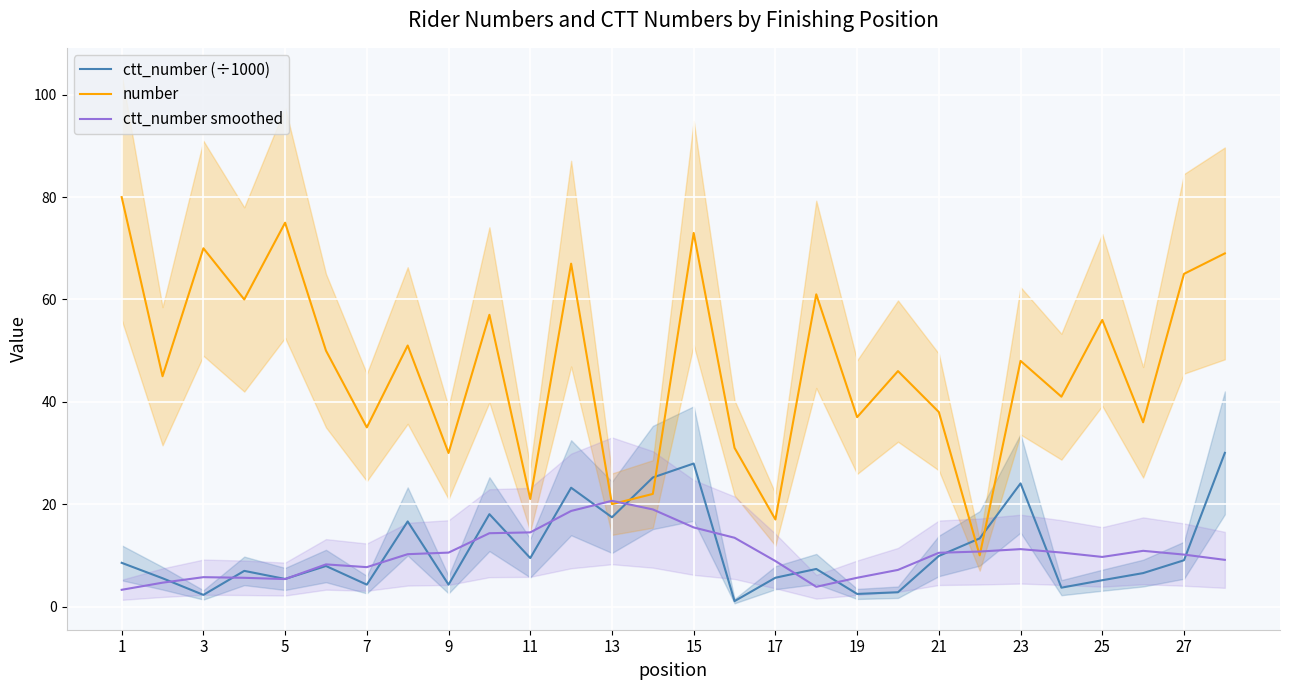

Does the chart display data point markers on the line(s)?

No